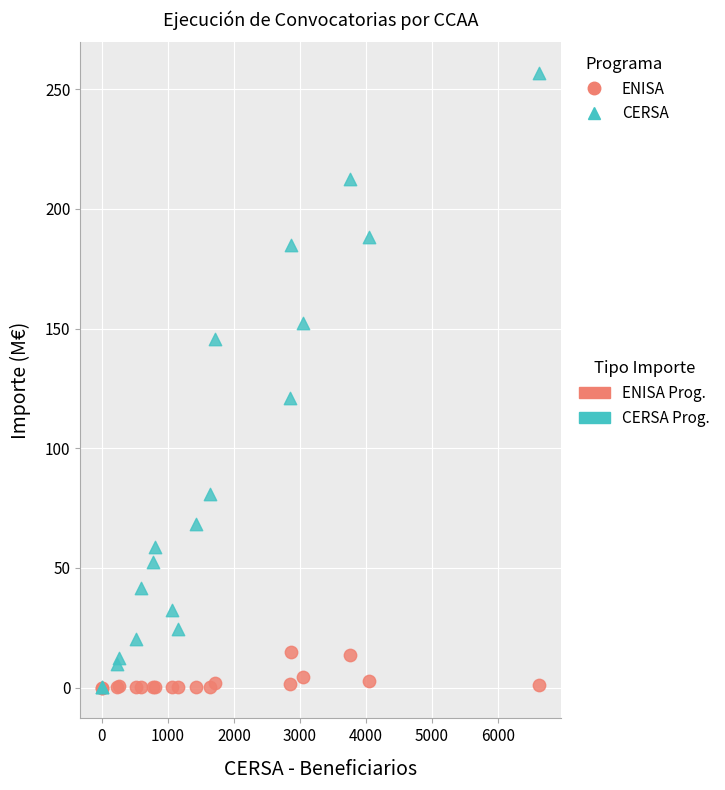

Across all series, what Y value is closest to 128?

120.9